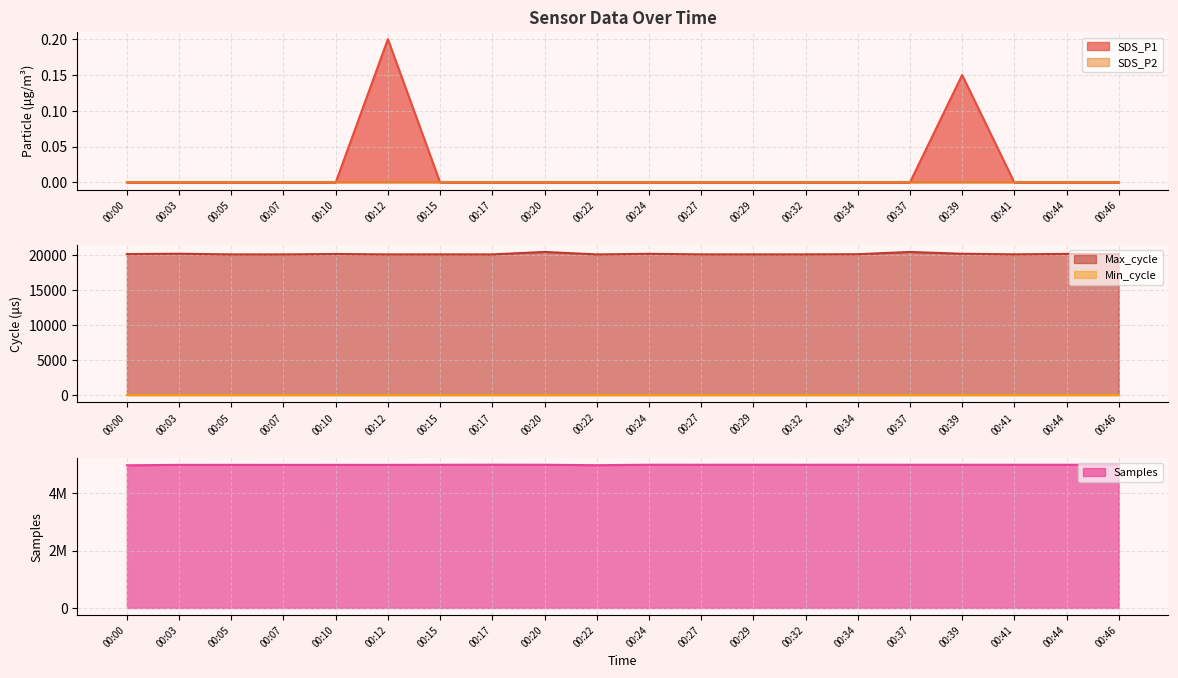

What value does the Samples series have at 00:27?

4995239.0